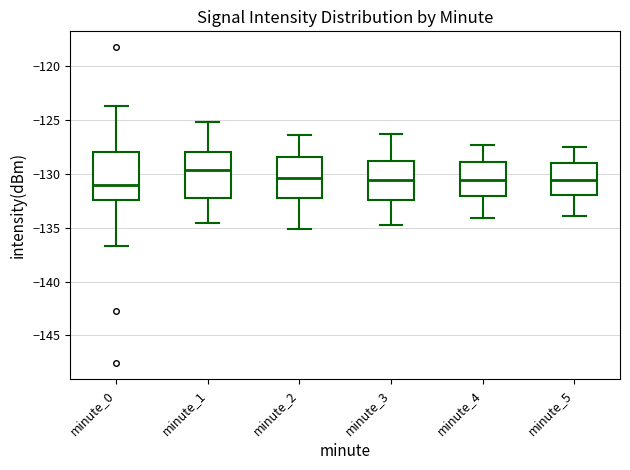

Reading left to right, read every box against the y-axis: the position of its median line, the range the box covers, and the ends of its whiskers. The values are not printed on the chart, so give them approximately, as read against the axis.

minute_0: median -131.0, box -132.5 to -128.0, whiskers -136.5 to -123.5
minute_1: median -129.5, box -132.5 to -128.0, whiskers -134.5 to -125.0
minute_2: median -130.5, box -132.0 to -128.5, whiskers -135.0 to -126.5
minute_3: median -130.5, box -132.5 to -129.0, whiskers -135.0 to -126.5
minute_4: median -130.5, box -132.0 to -129.0, whiskers -134.0 to -127.5
minute_5: median -130.5, box -132.0 to -129.0, whiskers -134.0 to -127.5